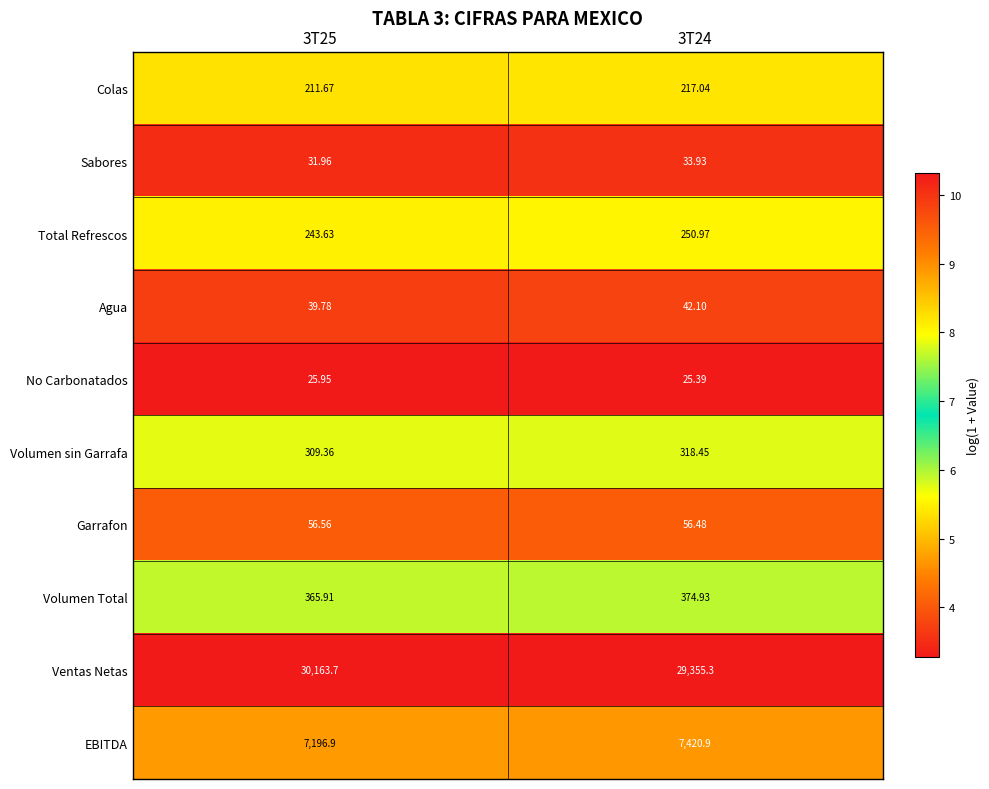

At which category is the sum across all series the highest?

3T25